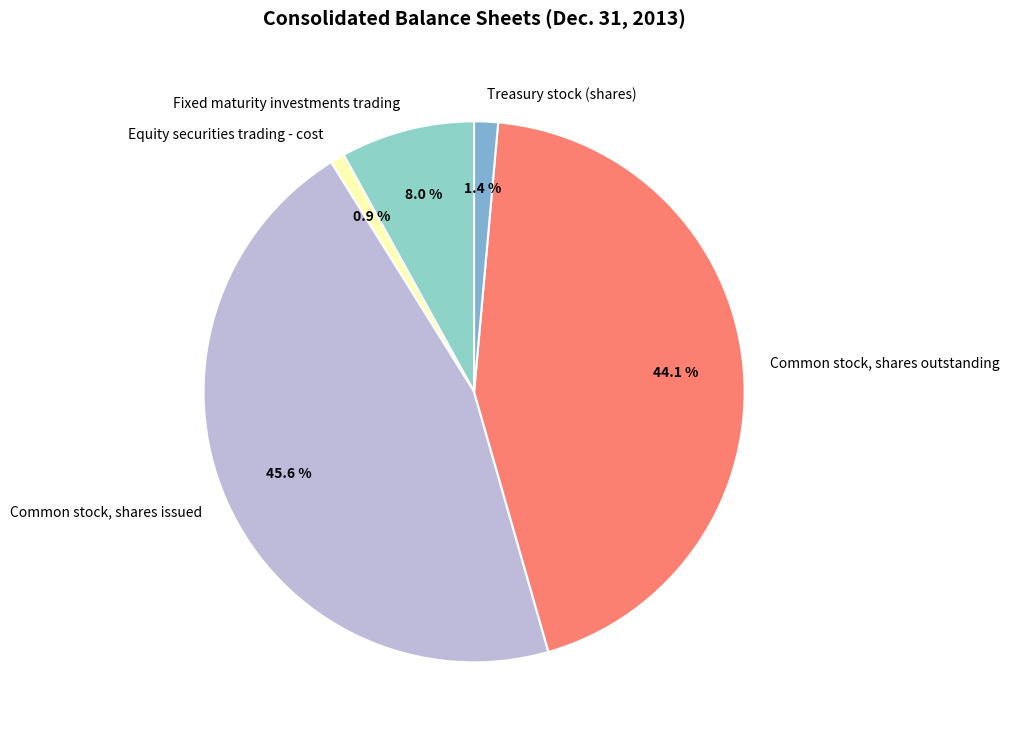

To the nearest percent, what is the difference between the largest and smallest slice percentages?

45%